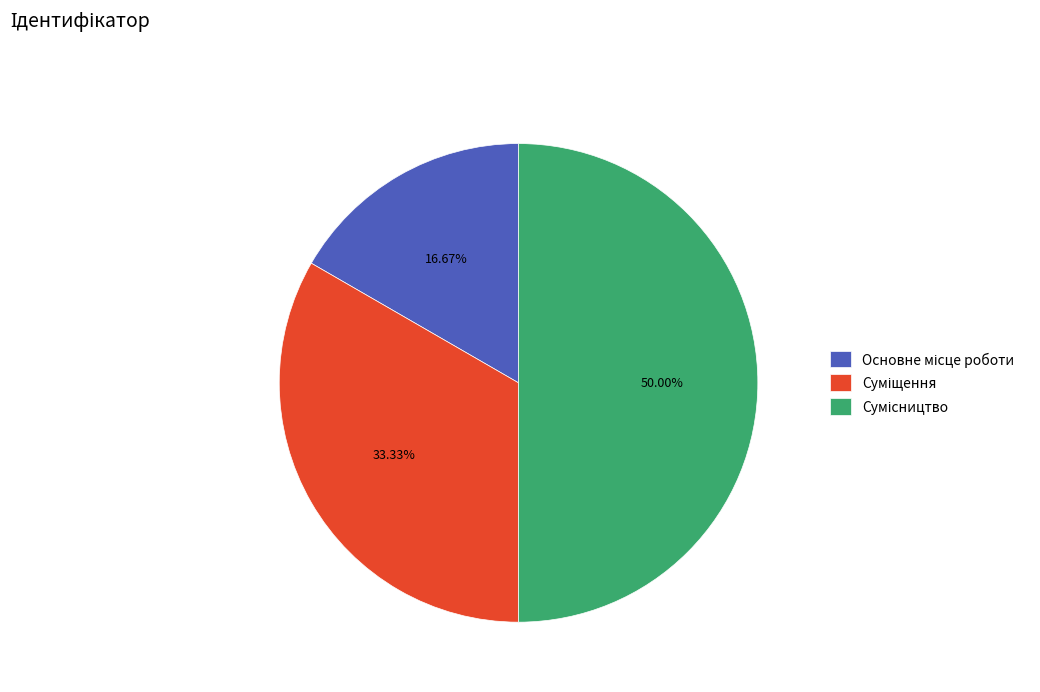

Does Сумісництво account for over 50% of the chart?

No